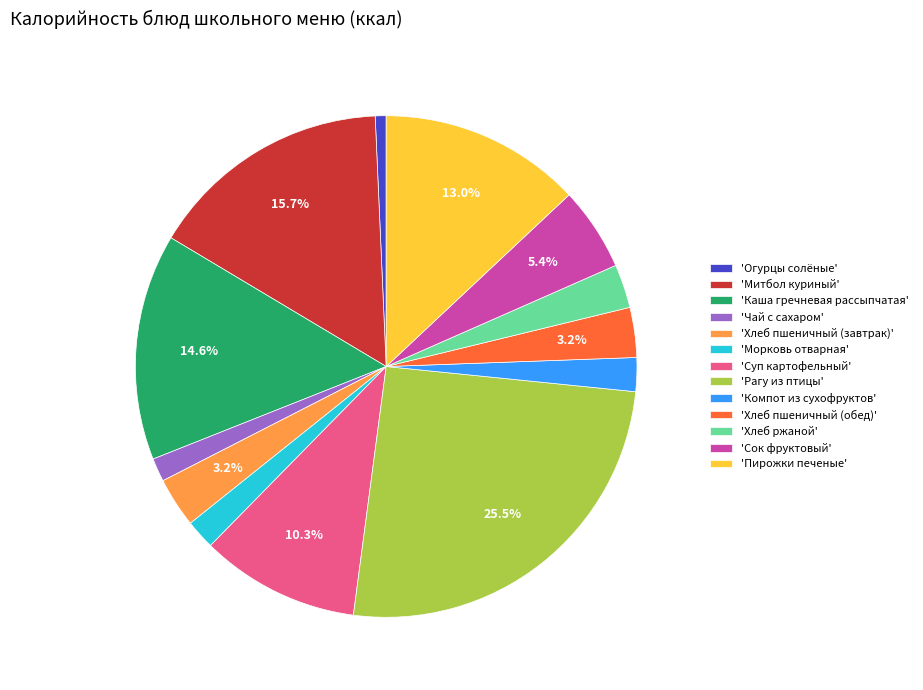

Does 'Хлеб пшеничный (завтрак)' account for over 50% of the chart?

No